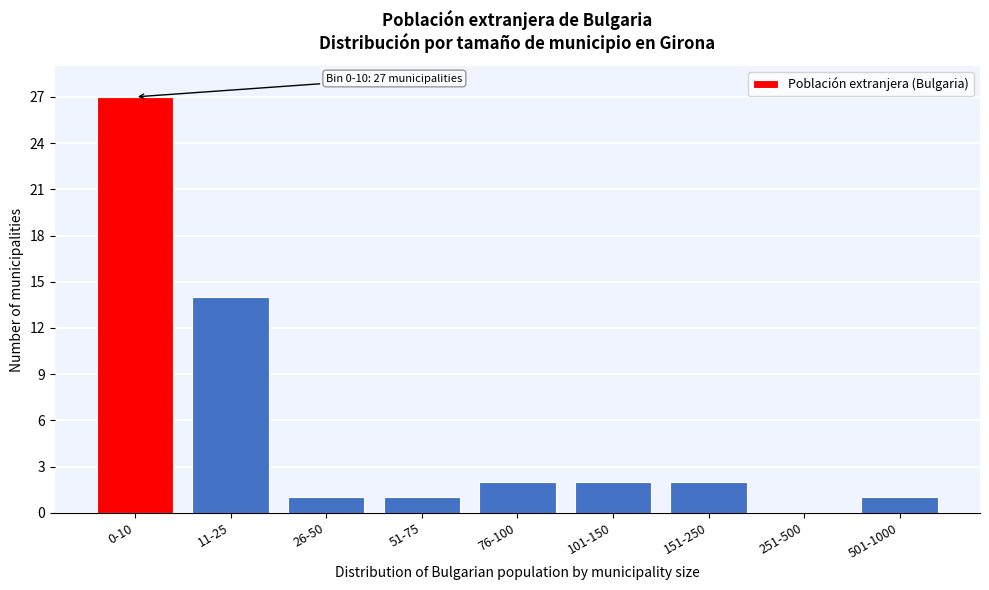

Reading left to right, transcribe all the data shown in this chart.

0-10=27	11-25=14	26-50=1	51-75=1	76-100=2	101-150=2	151-250=2	251-500=0	501-1000=1